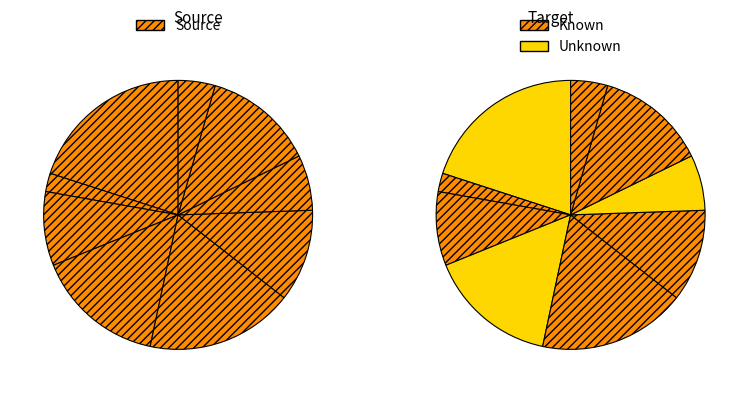

Count the number of slices in the pie.

9